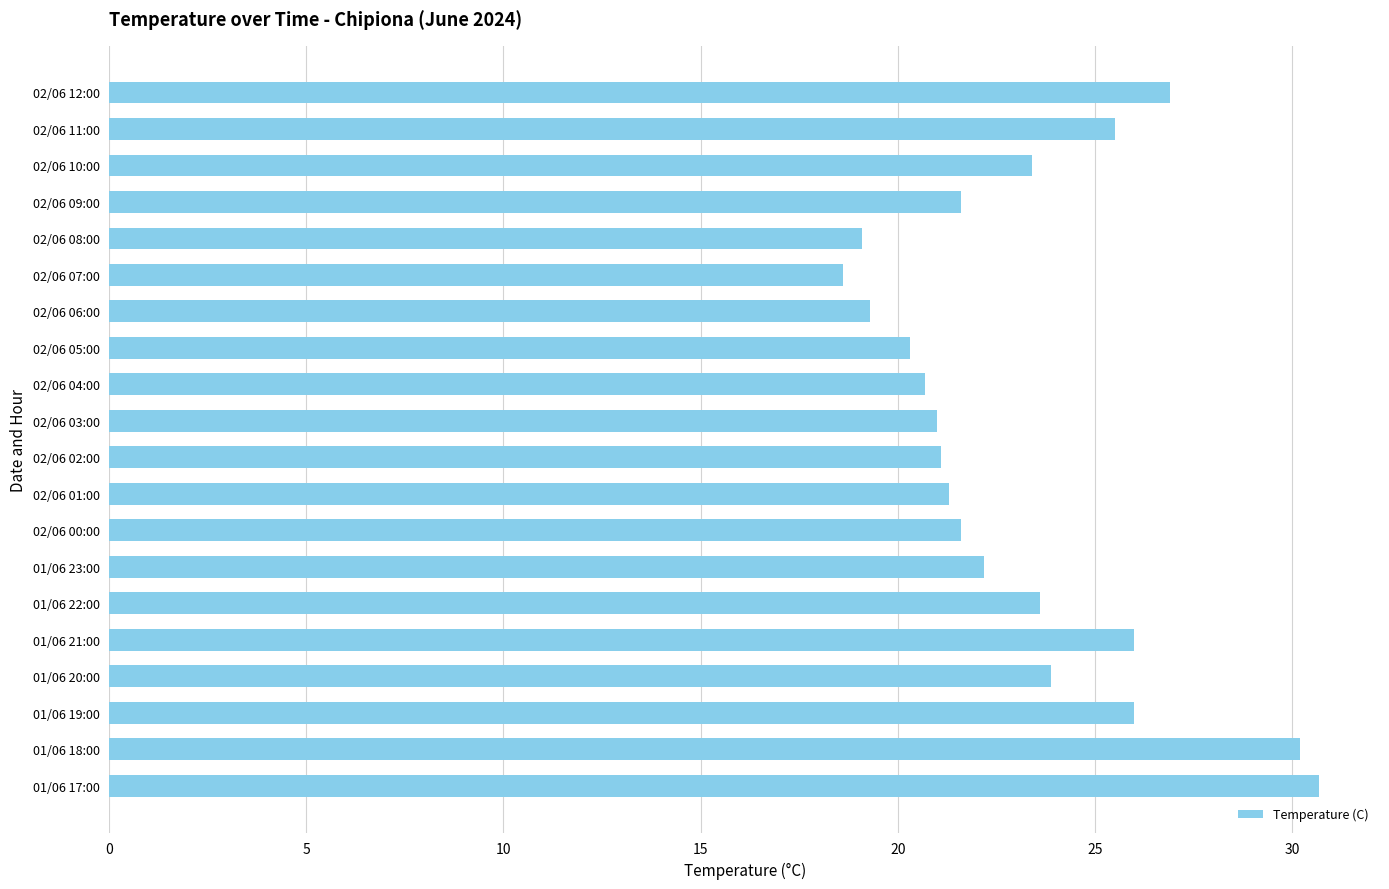

How many categories are shown in the chart?

20